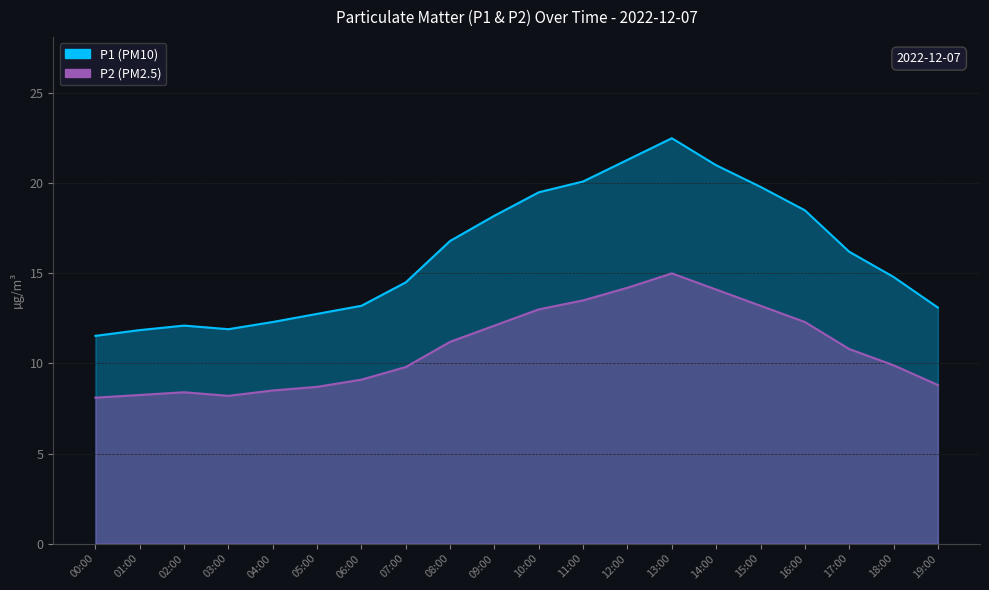

Where is P2 nearest to the value 11?

08:00